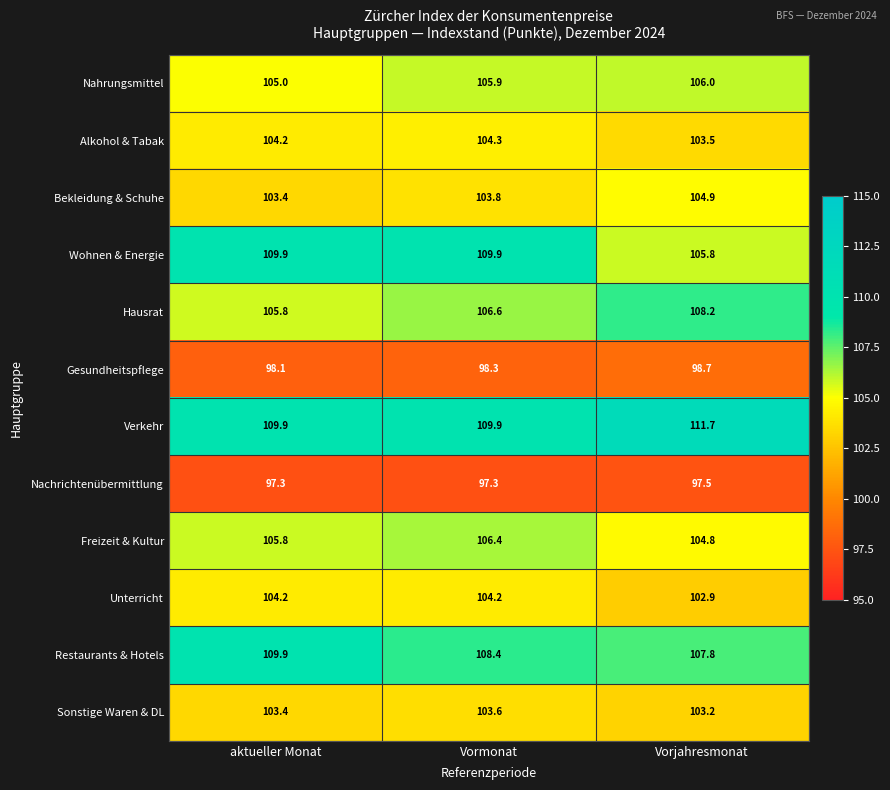

What is the spread (max minus min) of values at aktueller Monat?

12.6